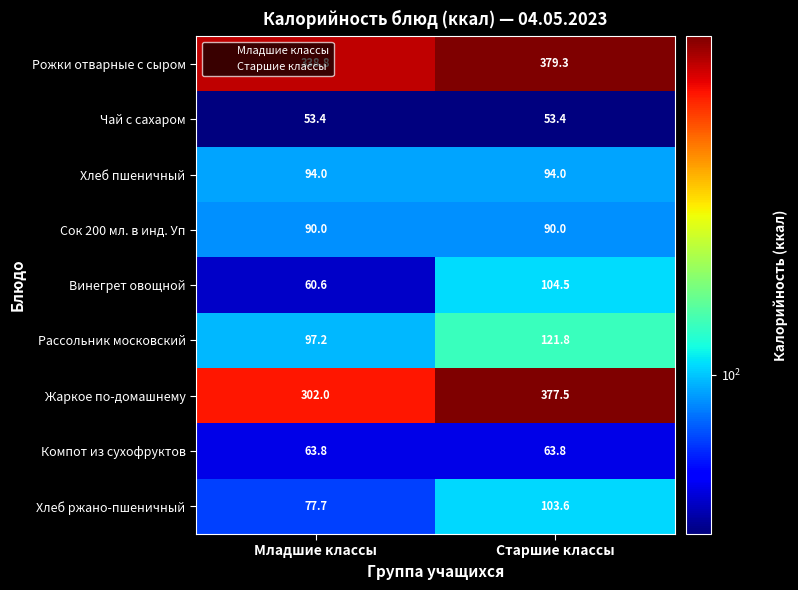

What is the average value of the Чай с сахаром series?

53.4